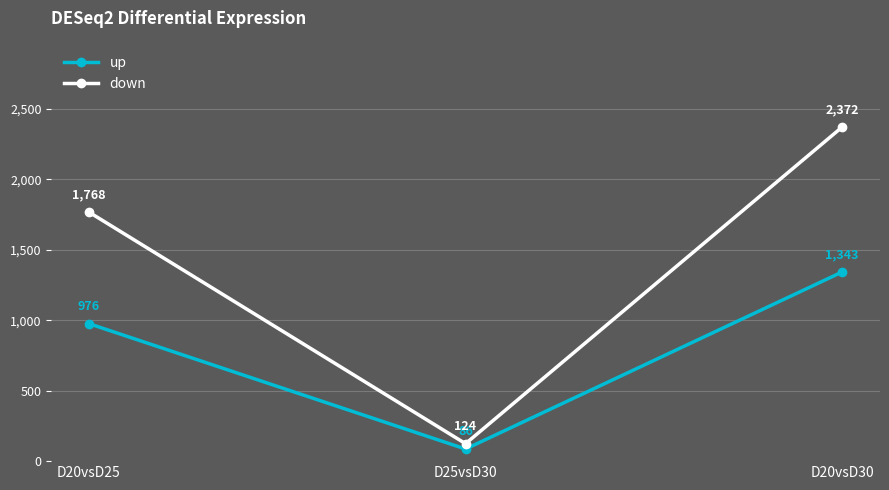

What is the label of the 1st point from the left?

D20vsD25